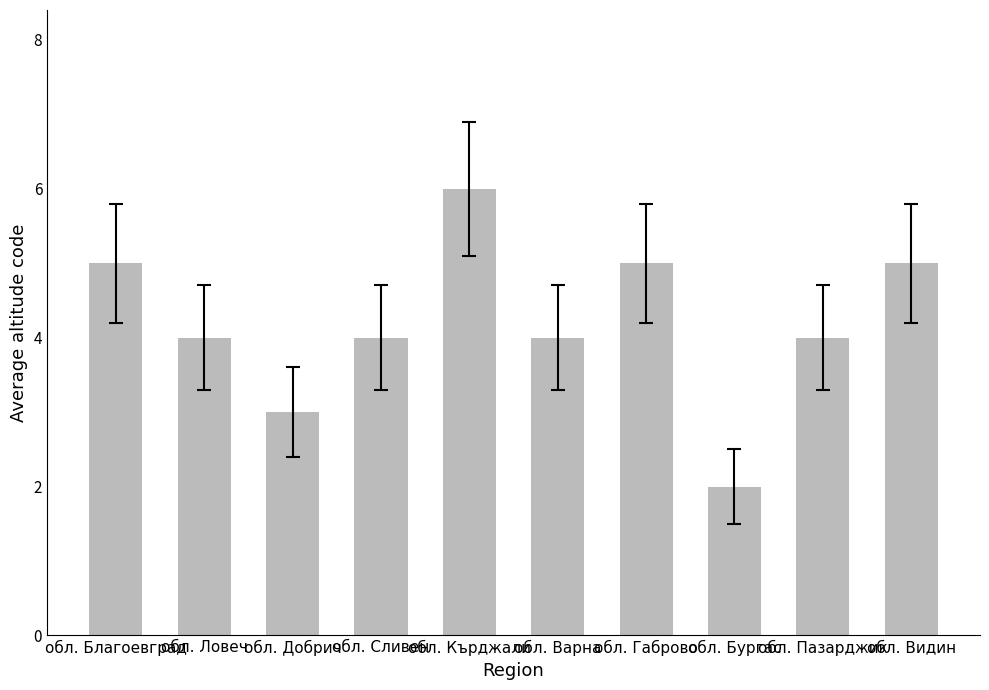

Is it true that the value at обл. Благоевград is 5?

True